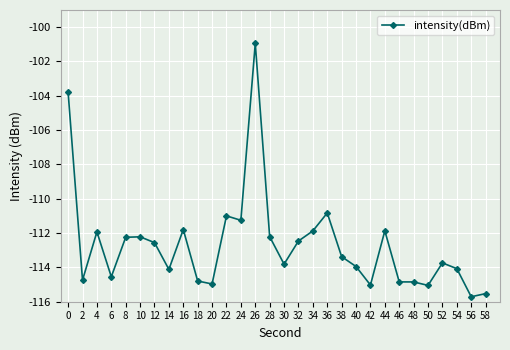

At which category does the chart reach its peak across all series?

26